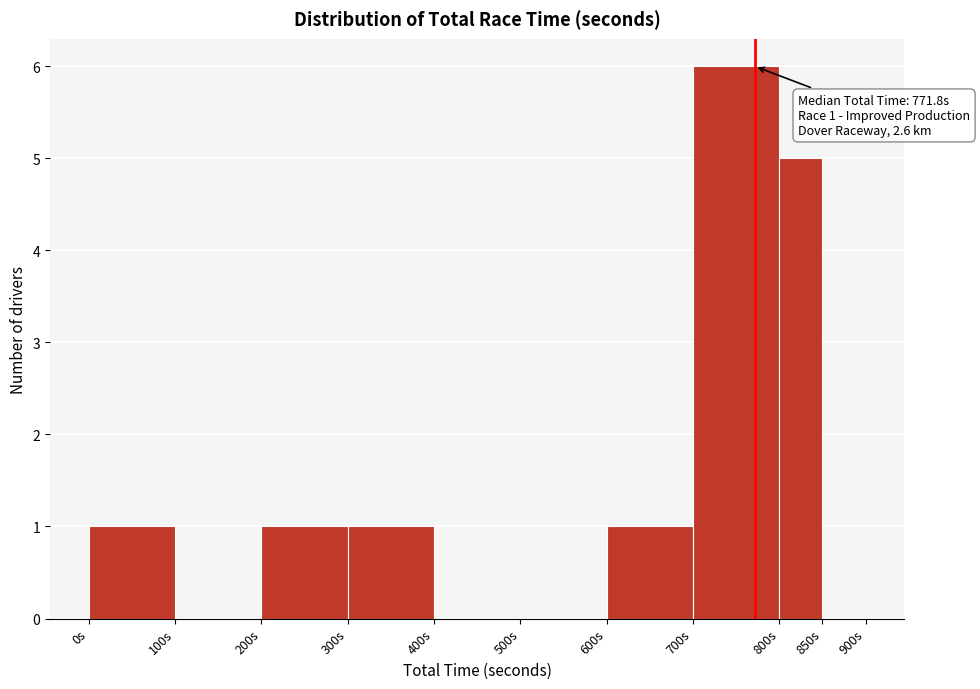

Over which range of the x-axis is the bar tallest?

700 to 800